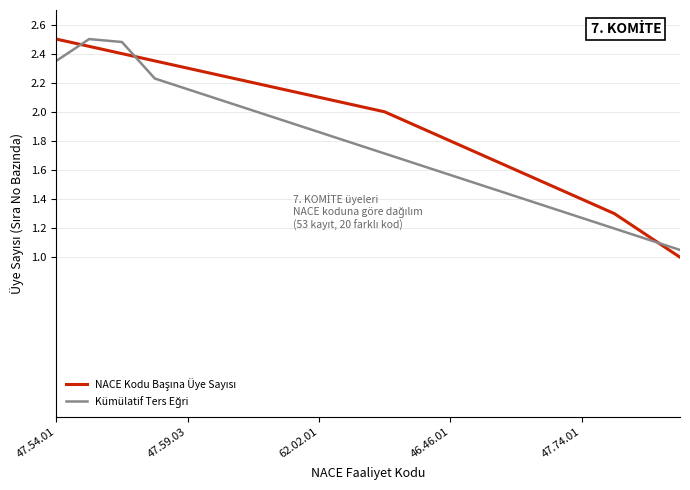

How many lines are shown in the chart?

2